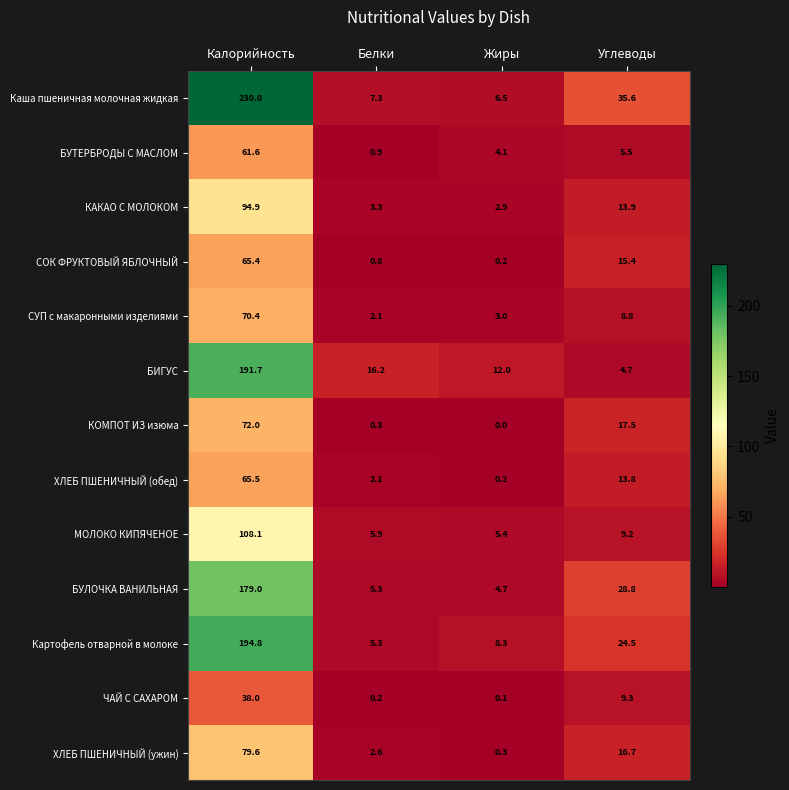

At which category is the sum across all series the highest?

Калорийность